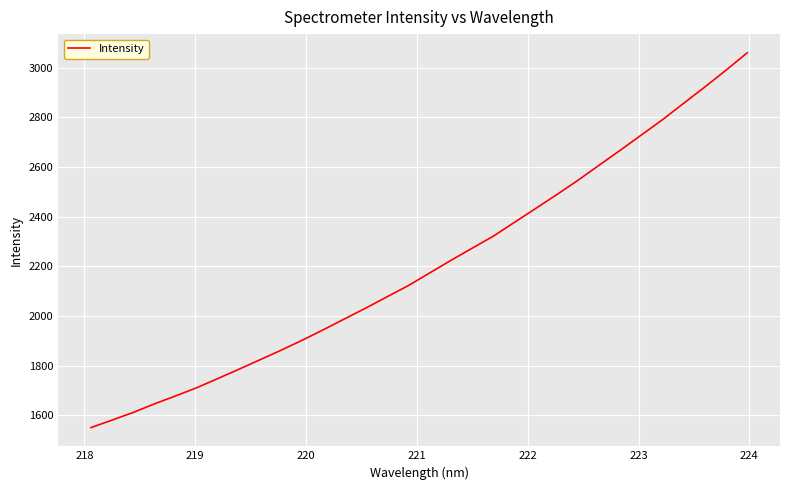

What is the minimum value shown in the chart?

1550.0